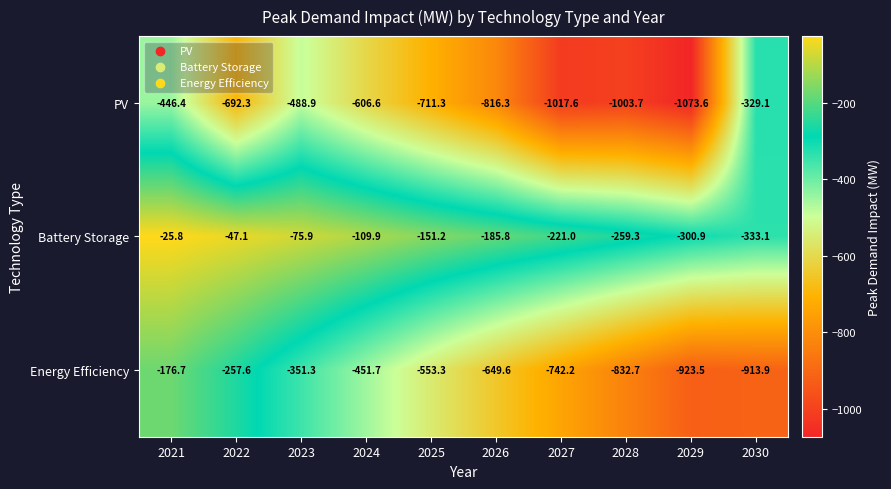

Which category has the highest value across all series?

2021